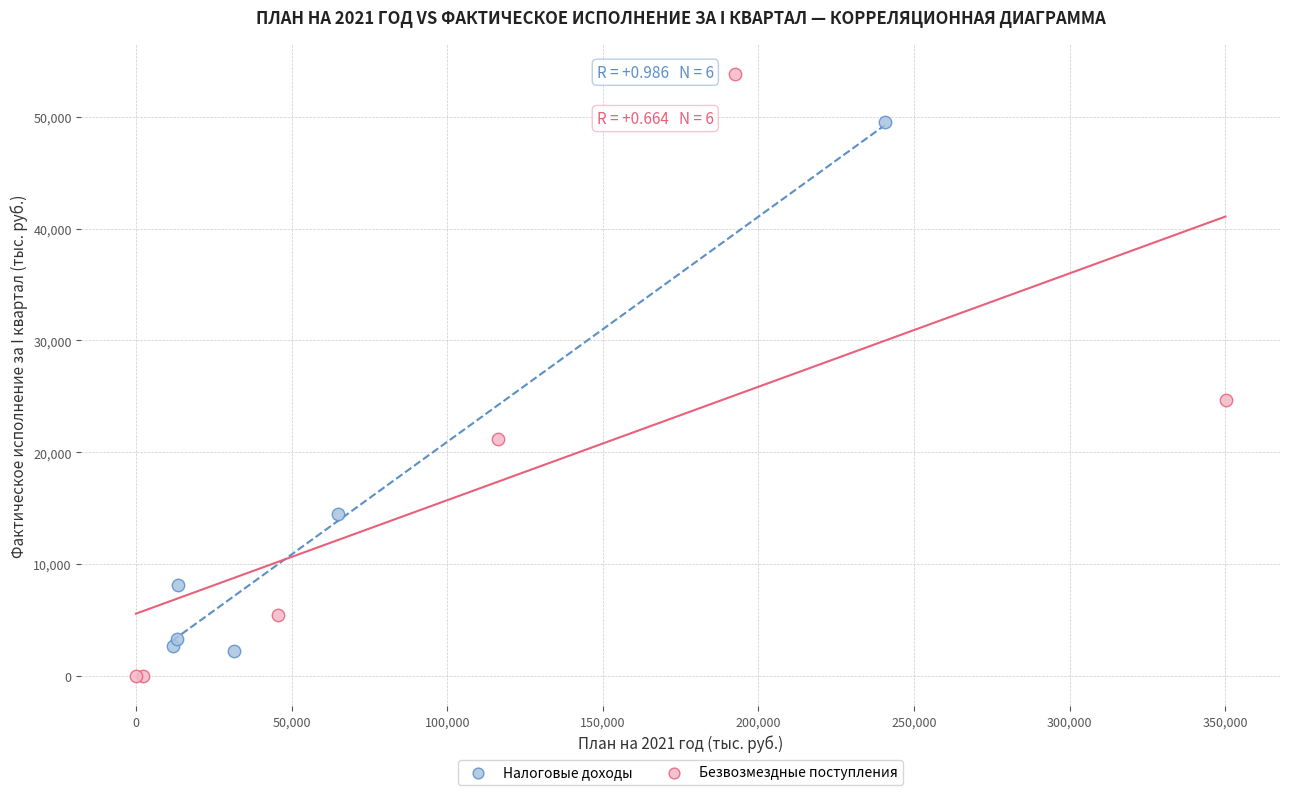

Which series has the widest spread of Y values?

Безвозмездные поступления